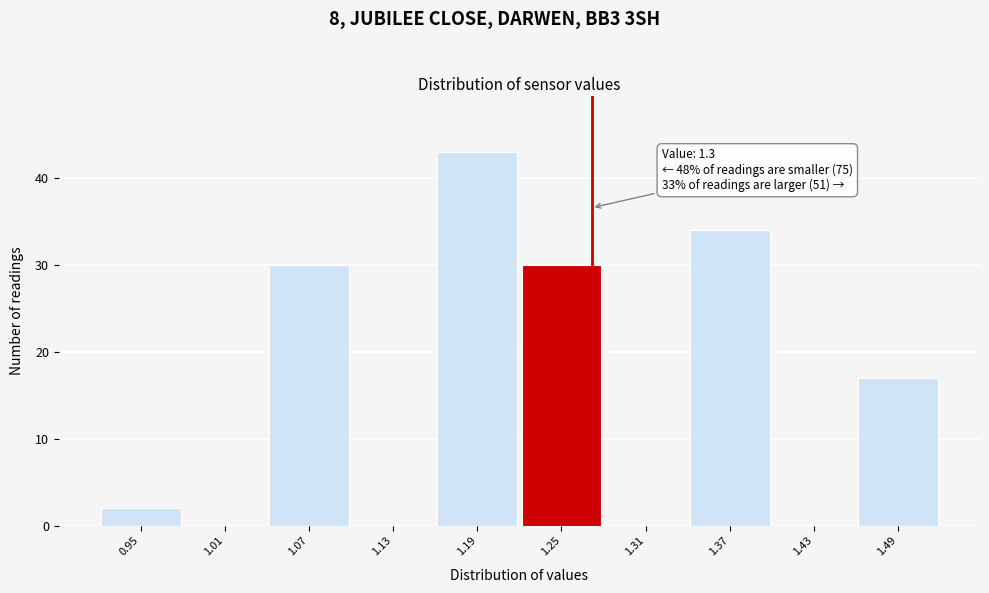

Reading left to right, transcribe all the data shown in this chart.

0.95=2	1.01=0	1.07=30	1.13=0	1.19=43	1.25=30	1.31=0	1.37=34	1.43=0	1.49=17